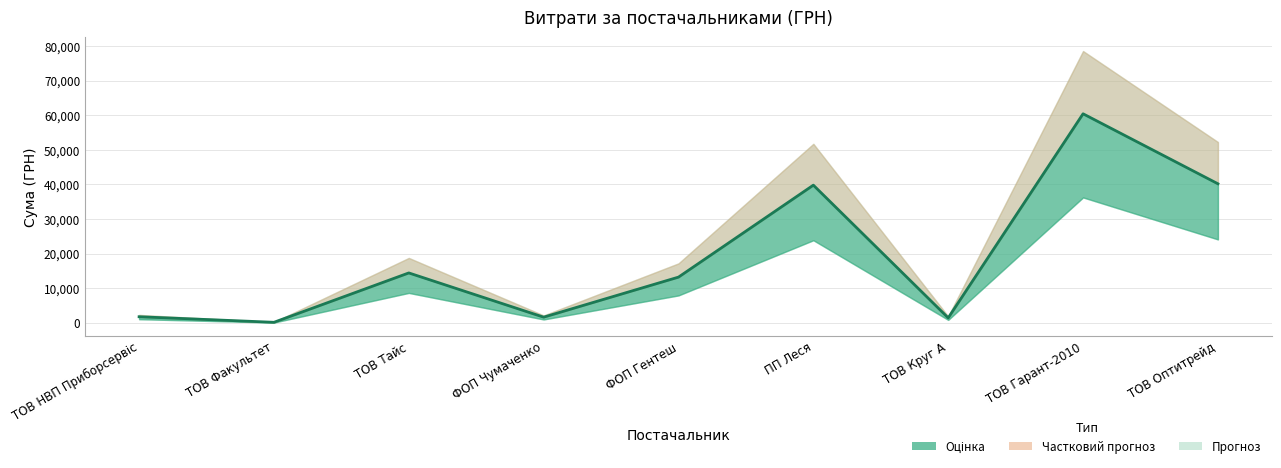

Which label corresponds to the smallest value in the chart?

ТОВ Факультет